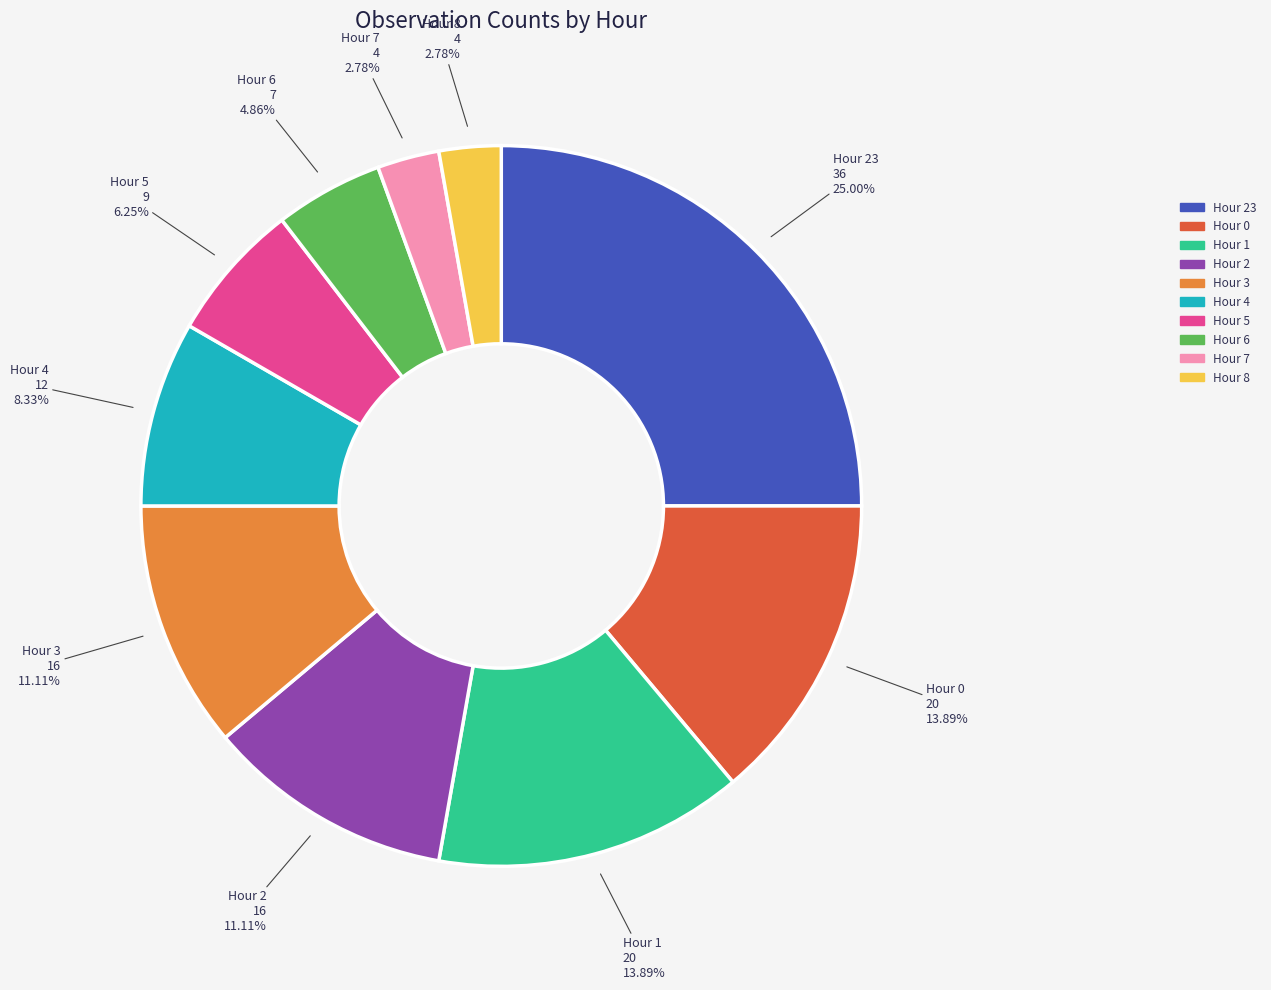

Does any single category account for the majority?

No